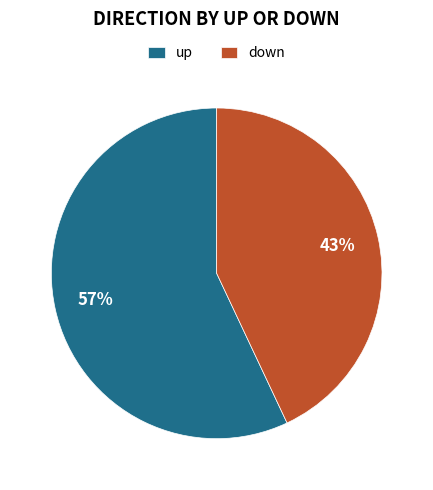

Does down represent more than half of the total?

No